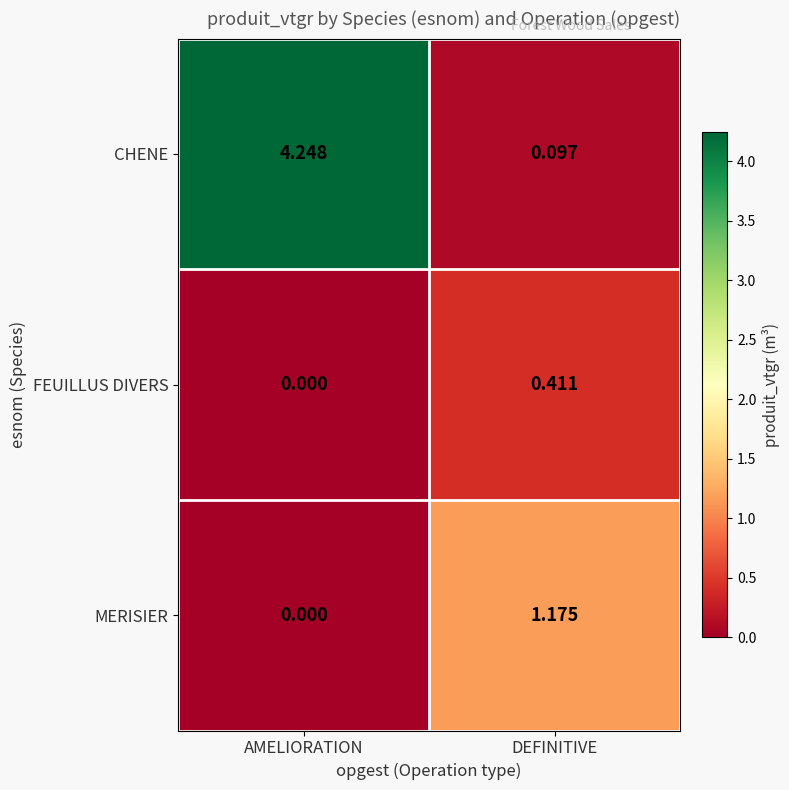

Is the value of MERISIER at DEFINITIVE greater than the value of FEUILLUS DIVERS at DEFINITIVE?

Yes